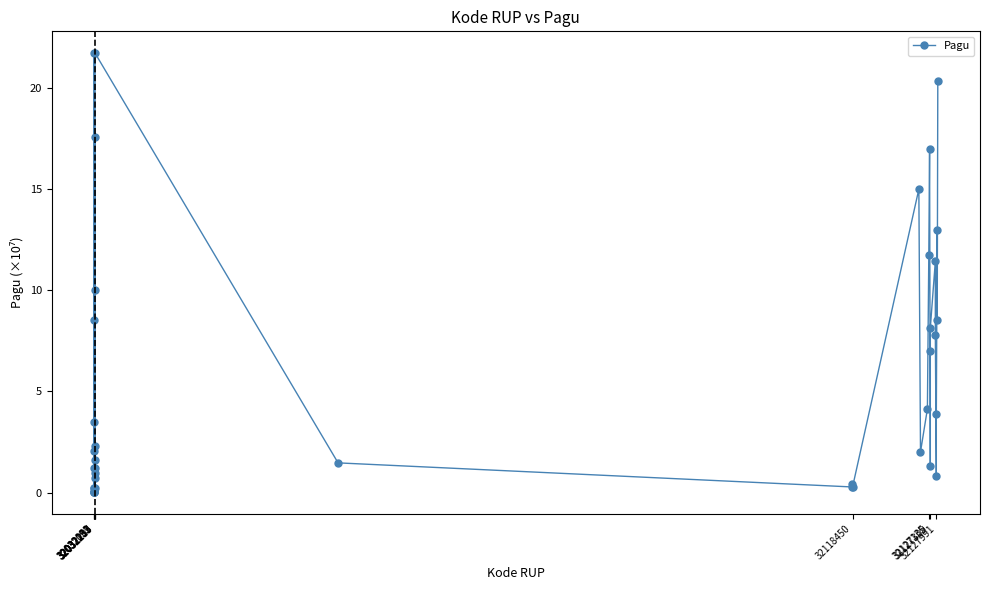

True or false: there are more than 1 points higher than both neighbors.

True